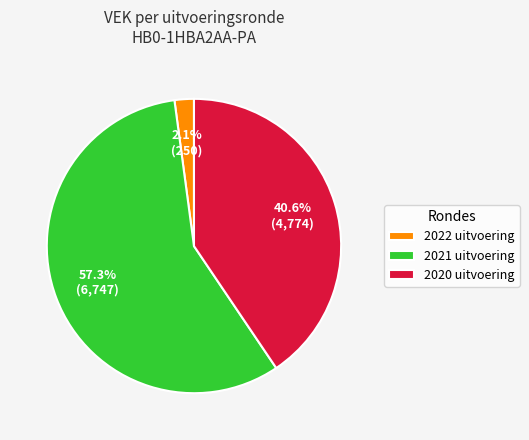

Does any single category account for the majority?

Yes